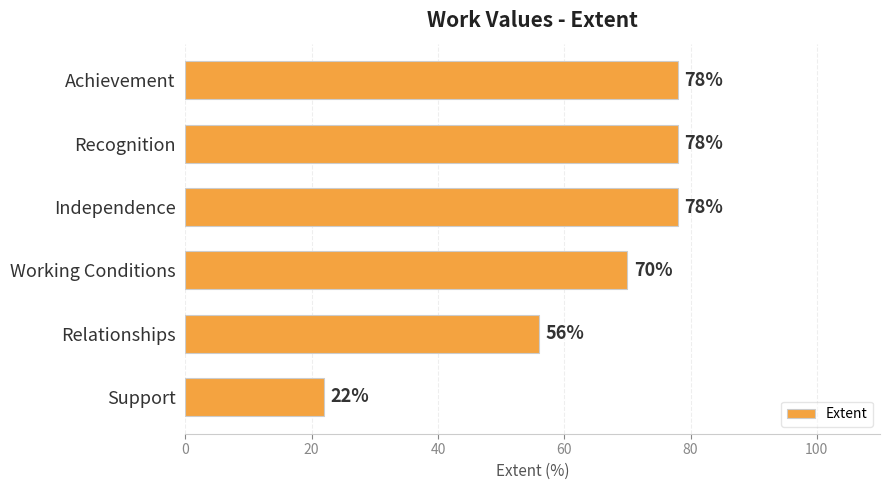

The value at Support is 36. True or false?

False